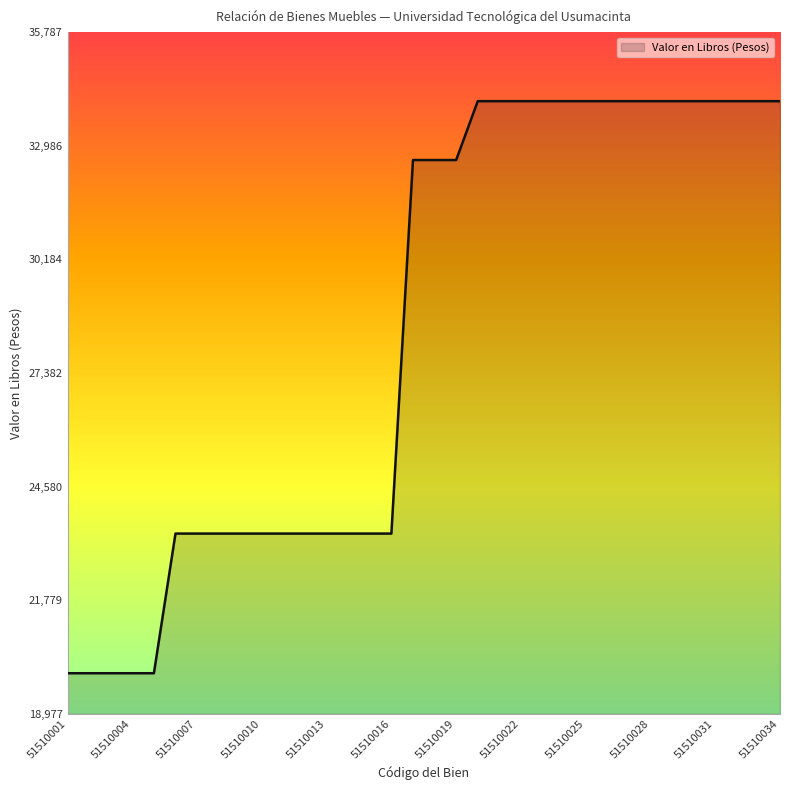

What is the greatest value displayed?

34083.1